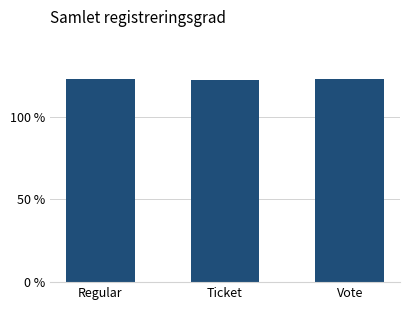

Read the value at Regular.

122.9